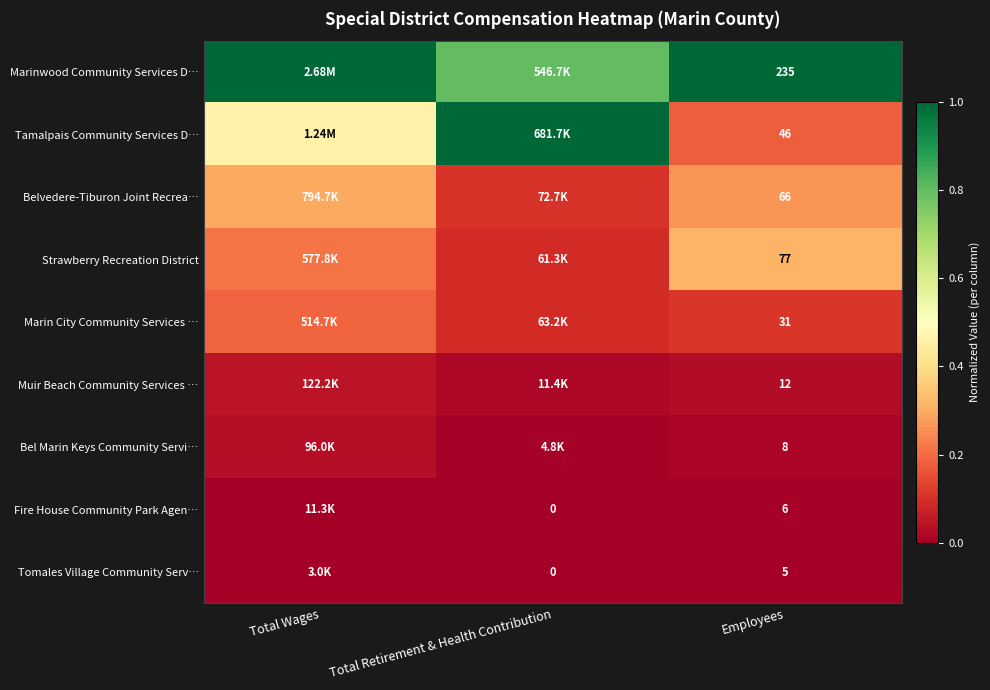

Is the value of Strawberry Recreation District at Total Retirement & Health Contribution greater than the value of Marinwood Community Services D… at Total Wages?

No